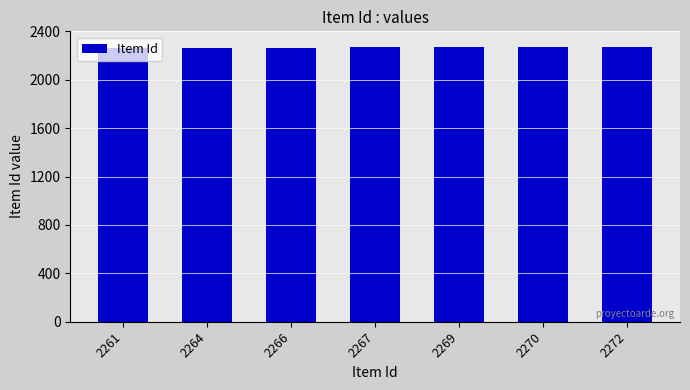

True or false: the data shows 2269 at 2269.

True